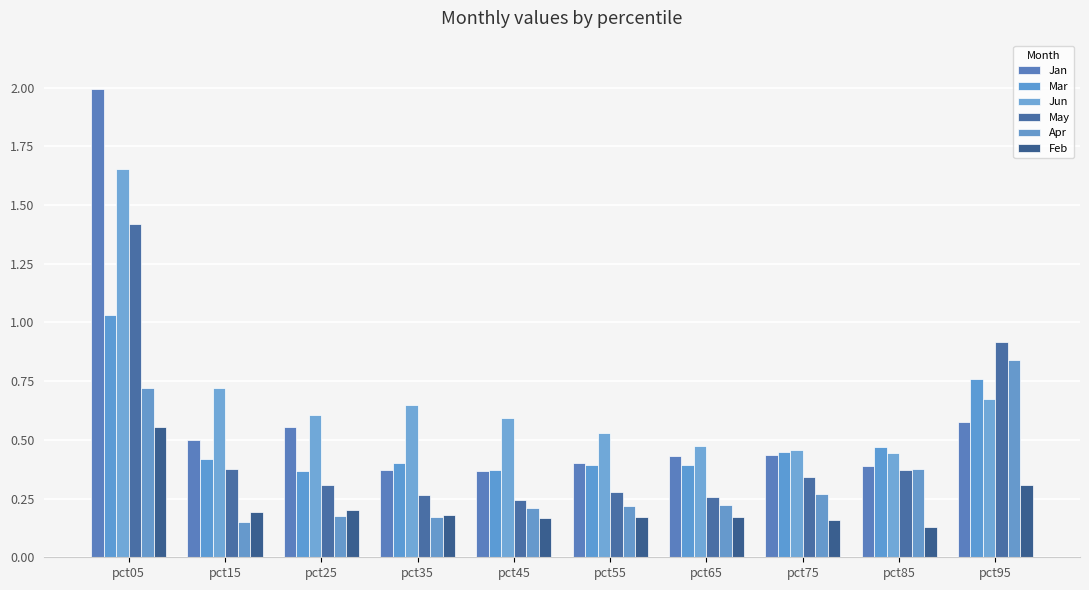

List the labels in order of May value, smallest first.

pct45, pct65, pct35, pct55, pct25, pct75, pct85, pct15, pct95, pct05